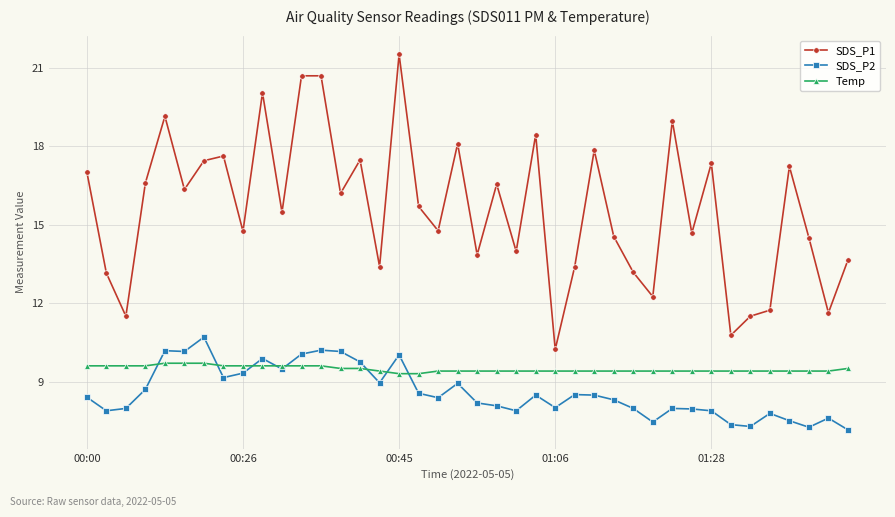

What is the value of the SDS_P2 point at the 18th from the left?

8.6